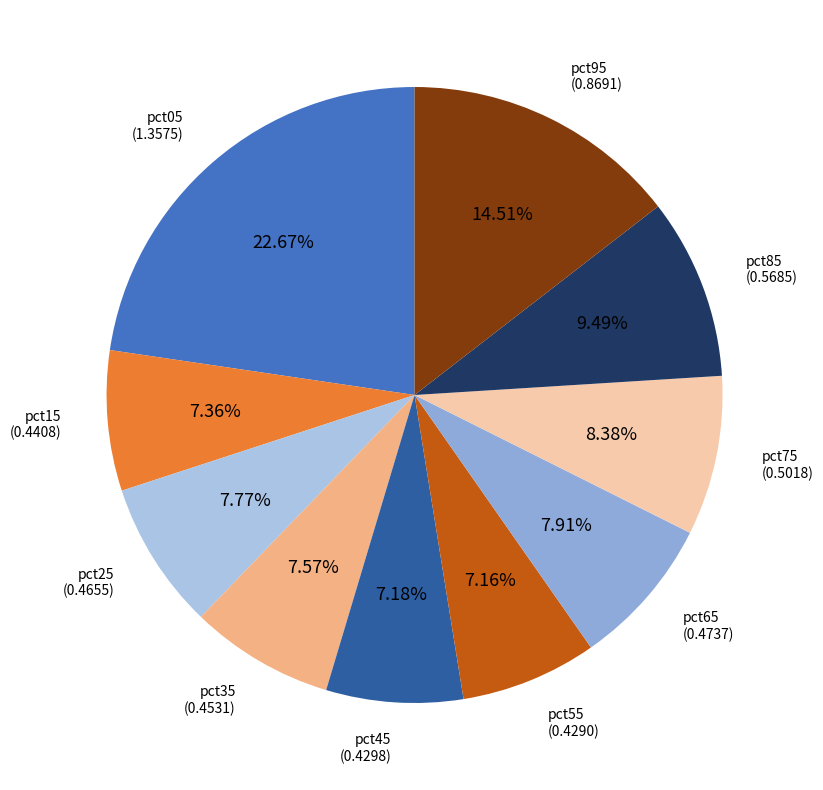

How many slices are in this pie chart?

10